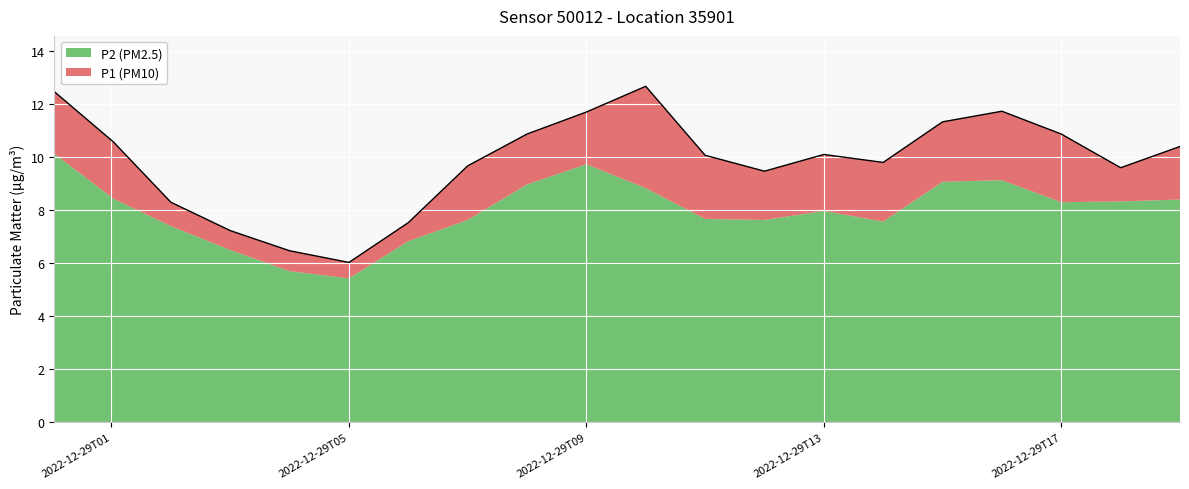

The value at 2022-12-29T05 is 6.0. True or false?

True